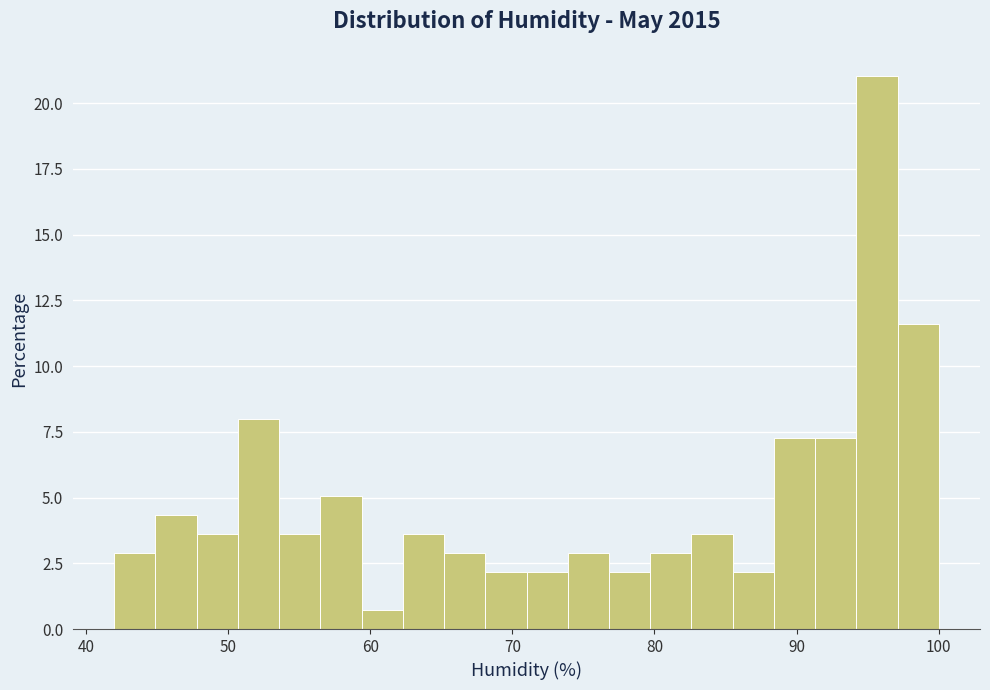

Around what value on the x-axis is the tallest bar? Give the approximate position of its centre, as read against the axis.

96